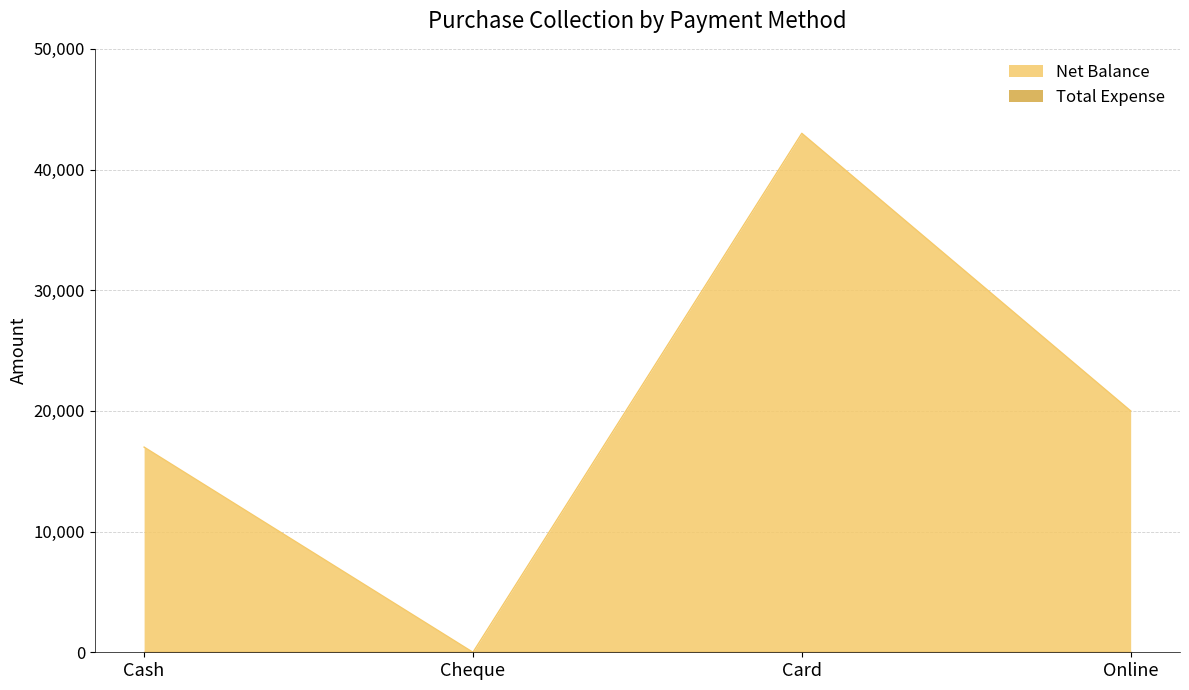

Which label corresponds to the smallest value in the chart?

Cheque